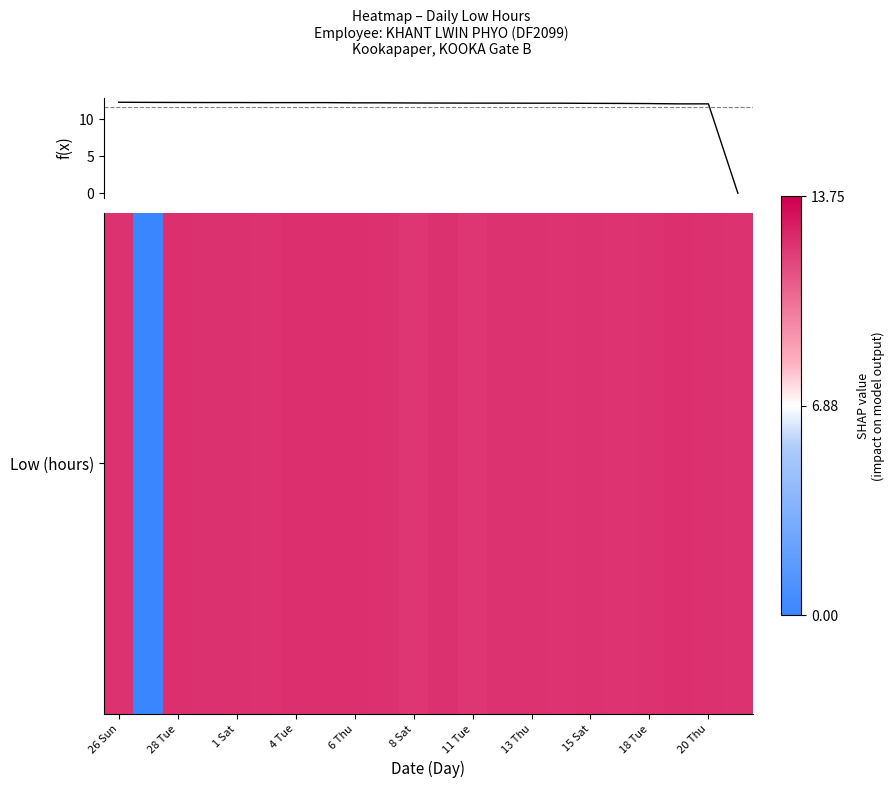

What is the difference between the maximum and minimum values?

12.3